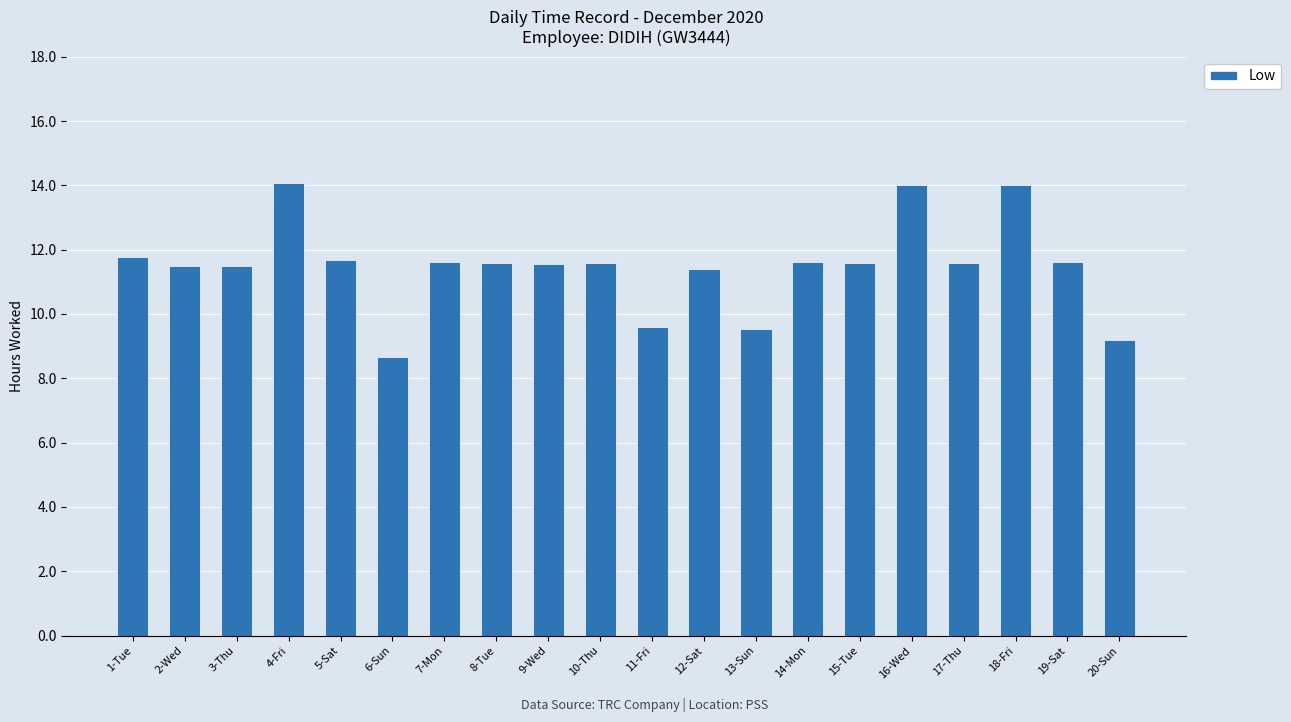

Read the value at 1-Tue.

11.8